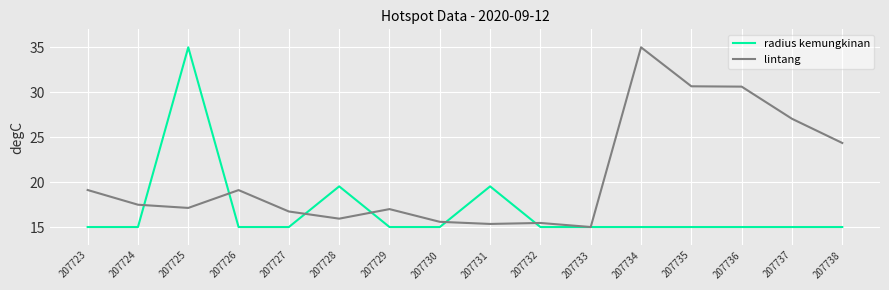

What is the minimum value shown in the chart?

15.0